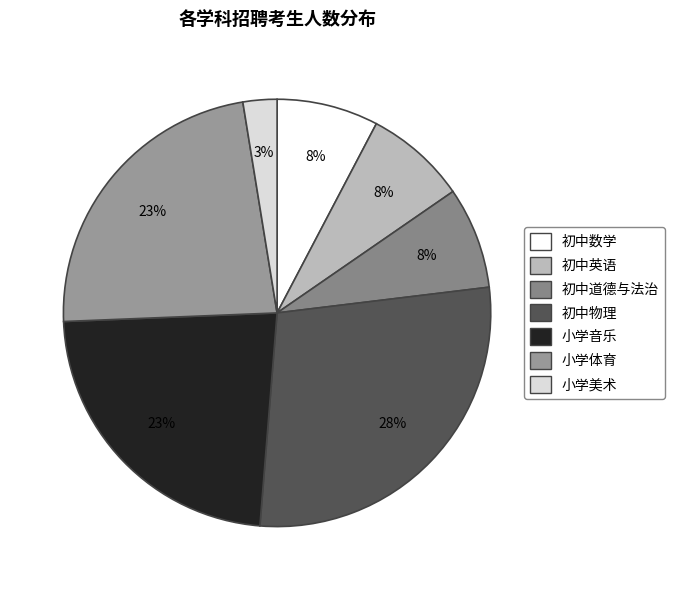

What percentage is the 初中数学 slice, to the nearest percent?

8%